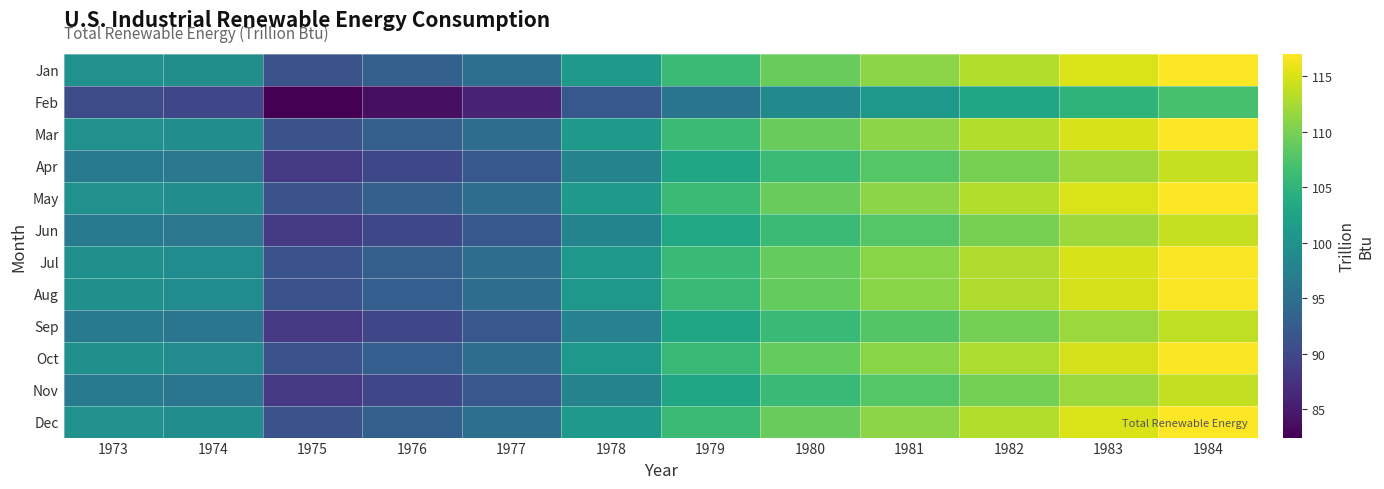

Reading right to left, list all the values displayed in this chart.

Jan: 1984=117.0	1983=115.0	1982=113.0	1981=111.0	1980=109.0	1979=106.0	1978=101.0	1977=95.0	1976=93.0	1975=91.3	1974=99.5	1973=100.0
Feb: 1984=106.9	1983=104.9	1982=102.9	1981=100.9	1980=98.9	1979=95.9	1978=92.0	1977=85.9	1976=83.9	1975=82.5	1974=89.9	1973=90.3
Mar: 1984=117.0	1983=115.0	1982=113.0	1981=111.0	1980=109.0	1979=106.0	1978=101.0	1977=95.0	1976=93.0	1975=91.3	1974=99.4	1973=100.0
Apr: 1984=113.9	1983=111.9	1982=109.9	1981=108.0	1980=106.0	1979=103.0	1978=98.0	1977=92.0	1976=90.0	1975=88.3	1974=96.3	1973=96.8
May: 1984=117.0	1983=115.0	1982=113.0	1981=111.0	1980=109.0	1979=106.0	1978=101.0	1977=95.0	1976=93.0	1975=91.3	1974=99.5	1973=100.0
Jun: 1984=113.9	1983=111.9	1982=110.0	1981=108.0	1980=106.0	1979=103.0	1978=98.0	1977=92.0	1976=90.0	1975=88.3	1974=96.2	1973=96.8
Jul: 1984=116.8	1983=114.9	1982=112.9	1981=110.9	1980=108.9	1979=105.9	1978=100.9	1977=94.9	1976=92.9	1975=91.2	1974=99.3	1973=99.8
Aug: 1984=116.8	1983=114.8	1982=112.8	1981=110.8	1980=108.8	1979=105.9	1978=100.9	1977=94.8	1976=92.8	1975=91.2	1974=99.3	1973=99.8
Sep: 1984=113.7	1983=111.7	1982=109.8	1981=107.8	1980=105.8	1979=102.8	1978=97.8	1977=91.8	1976=89.8	1975=88.1	1974=96.0	1973=96.5
Oct: 1984=116.8	1983=114.8	1982=112.8	1981=110.8	1980=108.8	1979=105.8	1978=100.8	1977=94.8	1976=92.8	1975=91.1	1974=99.2	1973=99.8
Nov: 1984=113.8	1983=111.8	1982=109.8	1981=107.8	1980=105.8	1979=102.9	1978=97.9	1977=91.9	1976=89.8	1975=88.2	1974=96.0	1973=96.6
Dec: 1984=117.0	1983=115.0	1982=113.0	1981=111.0	1980=109.0	1979=106.0	1978=101.0	1977=95.0	1976=93.0	1975=91.3	1974=99.4	1973=100.0